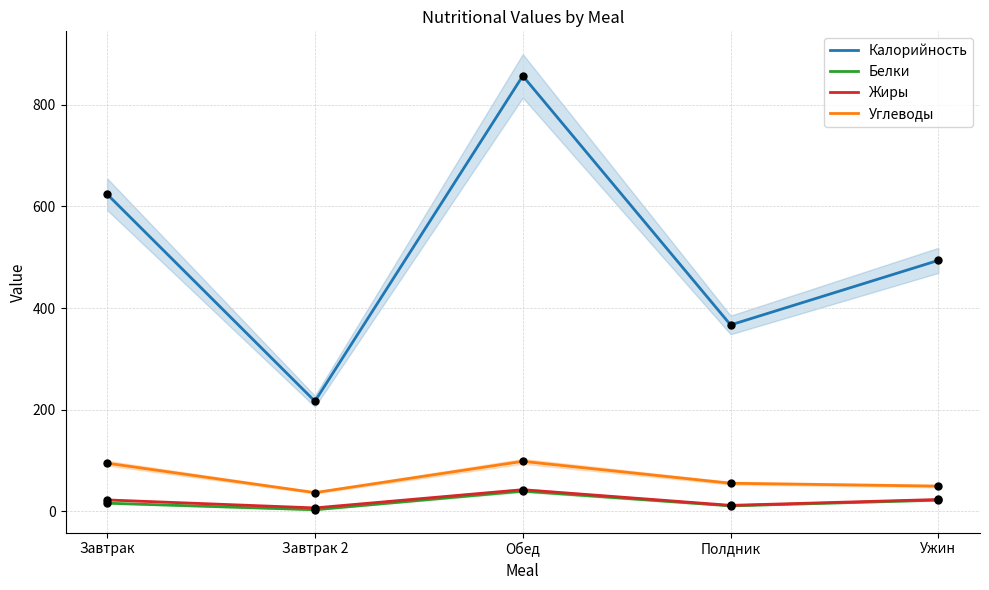

Which series contains the lowest Y value?

Белки